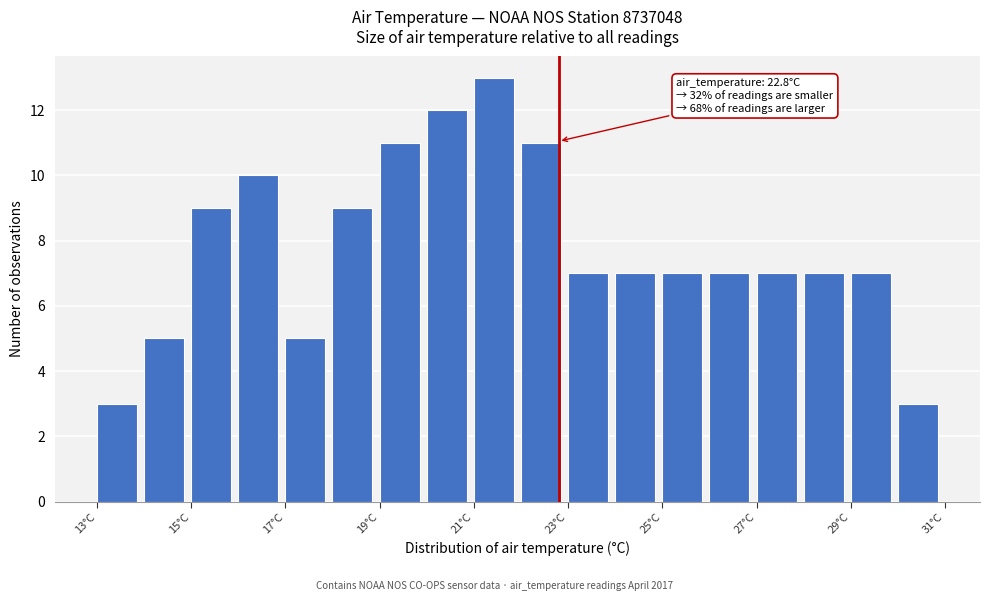

Which range on the x-axis has the tallest bar?

21 to 22